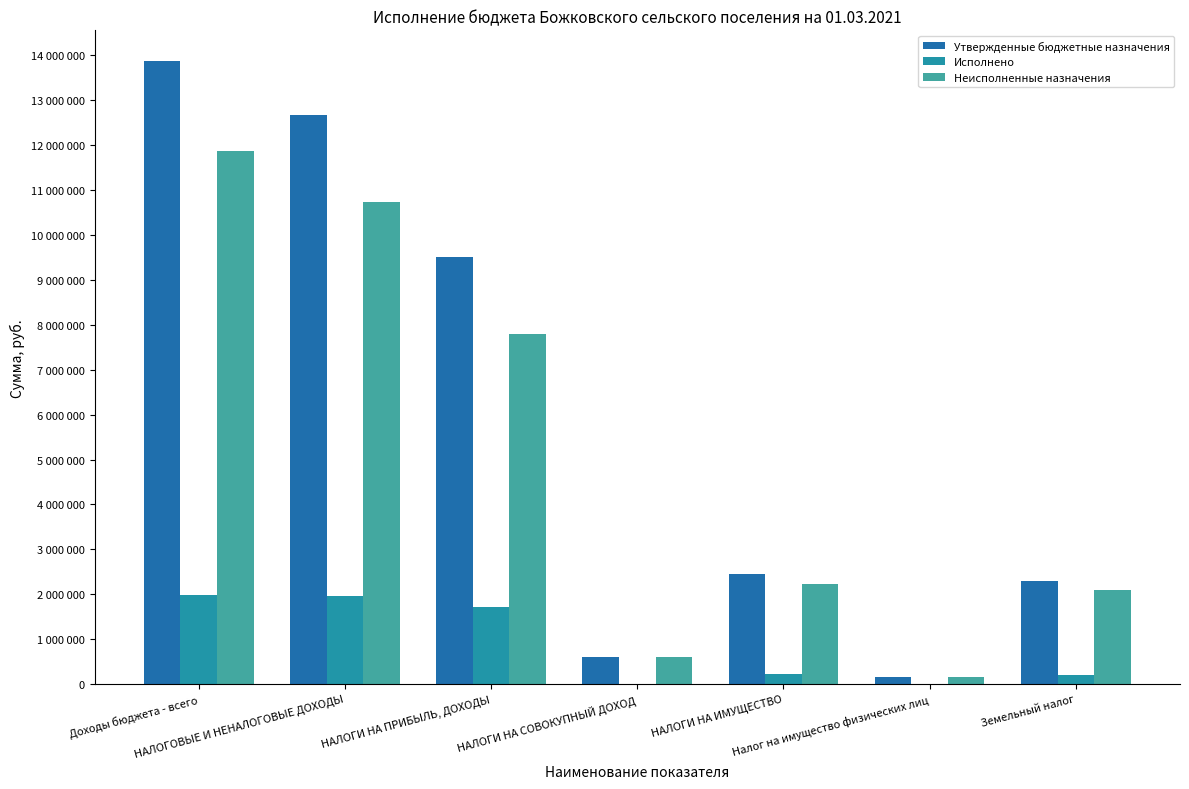

Reading left to right, what are all the values shown in this chart?

Утвержденные бюджетные назначения: Доходы бюджета - всего=13862850.0	НАЛОГОВЫЕ И НЕНАЛОГОВЫЕ ДОХОДЫ=12680500.0	НАЛОГИ НА ПРИБЫЛЬ, ДОХОДЫ=9513200.0	НАЛОГИ НА СОВОКУПНЫЙ ДОХОД=613600.0	НАЛОГИ НА ИМУЩЕСТВО=2455900.0	Налог на имущество физических лиц=156000.0	Земельный налог=2299900.0
Исполнено: Доходы бюджета - всего=1985948.9	НАЛОГОВЫЕ И НЕНАЛОГОВЫЕ ДОХОДЫ=1953229.7	НАЛОГИ НА ПРИБЫЛЬ, ДОХОДЫ=1712983.5	НАЛОГИ НА СОВОКУПНЫЙ ДОХОД=0.0	НАЛОГИ НА ИМУЩЕСТВО=215117.6	Налог на имущество физических лиц=5966.7	Земельный налог=209150.9
Неисполненные назначения: Доходы бюджета - всего=11876901.1	НАЛОГОВЫЕ И НЕНАЛОГОВЫЕ ДОХОДЫ=10727270.3	НАЛОГИ НА ПРИБЫЛЬ, ДОХОДЫ=7800216.5	НАЛОГИ НА СОВОКУПНЫЙ ДОХОД=613600.0	НАЛОГИ НА ИМУЩЕСТВО=2240782.4	Налог на имущество физических лиц=150033.3	Земельный налог=2090749.1